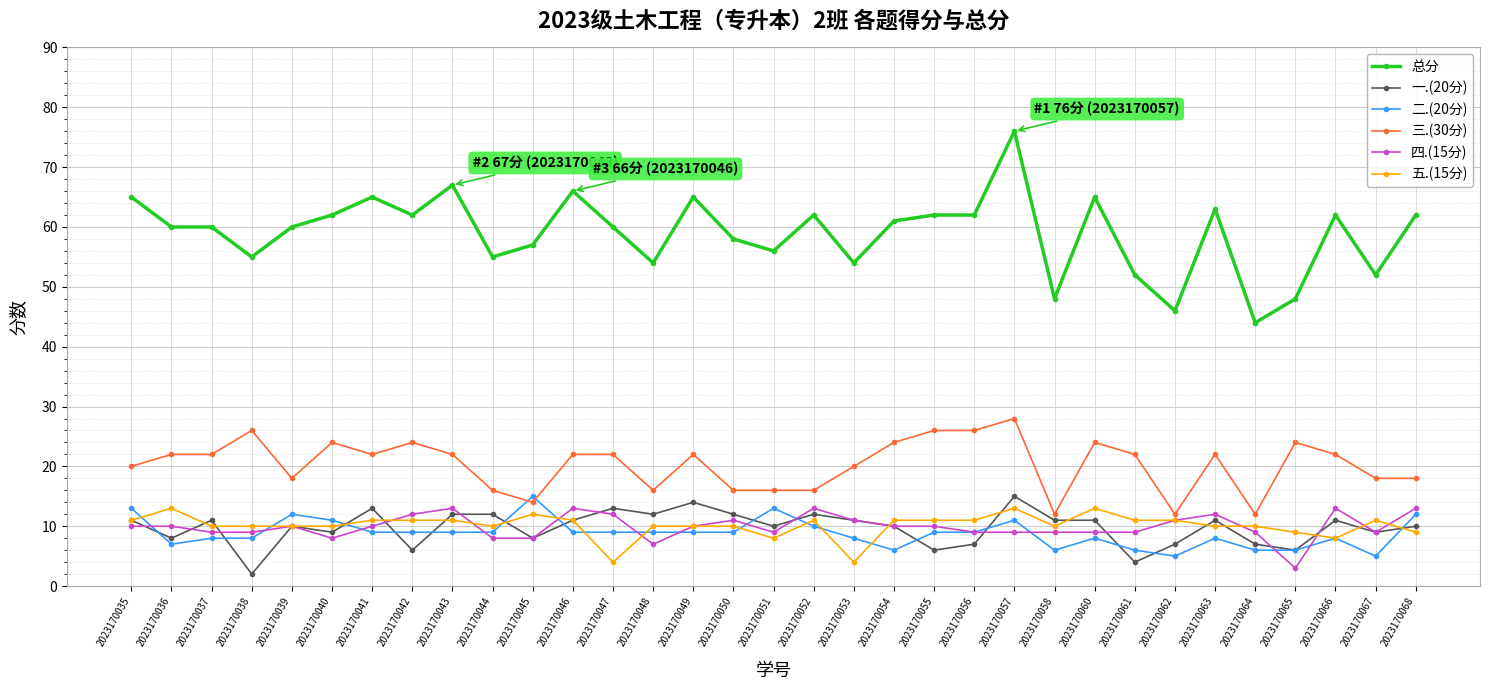

True or false: 一.(20分) has more than 2 points higher than both neighbors.

True